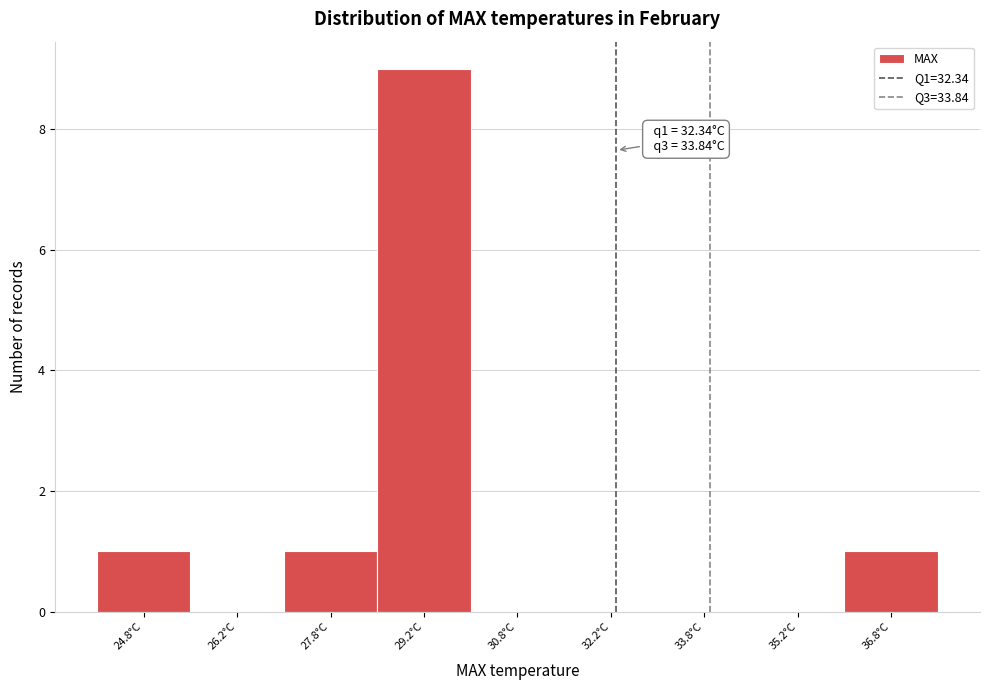

Which range on the x-axis has the tallest bar?

28.5 to 30.0